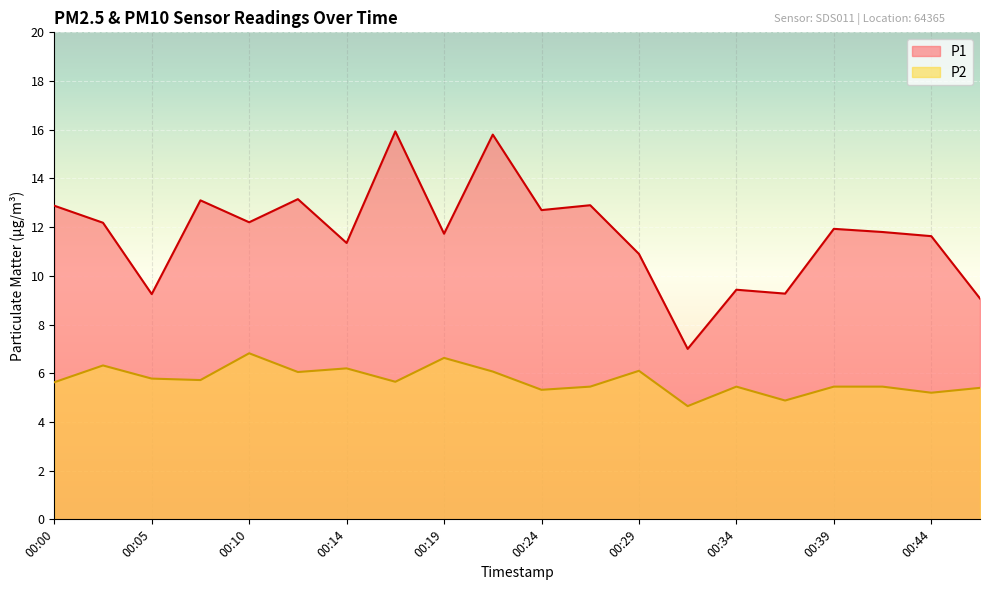

True or false: P1 and P2 intersect in this chart.

False